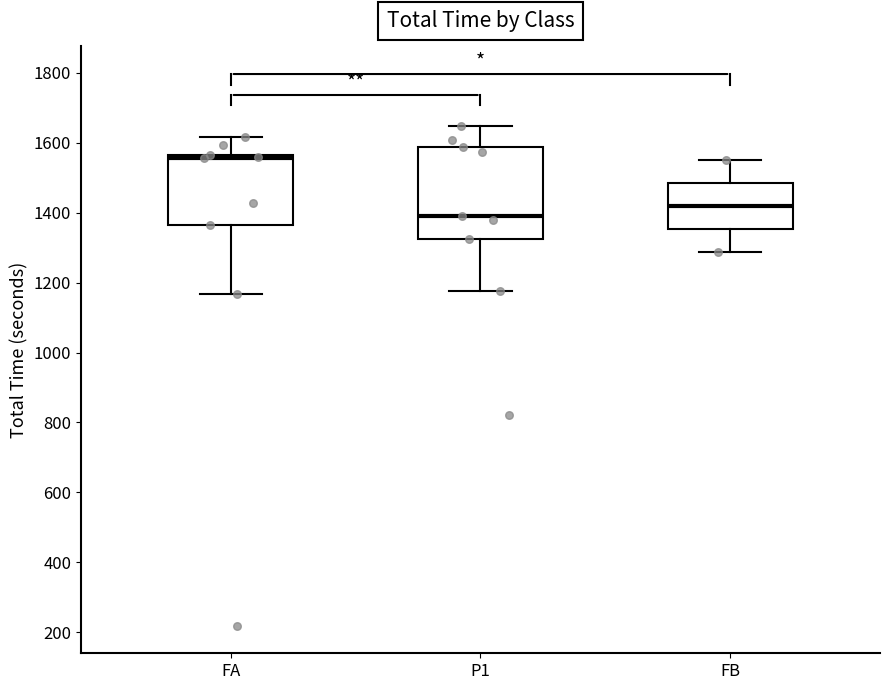

Which box has the lowest median line?

P1